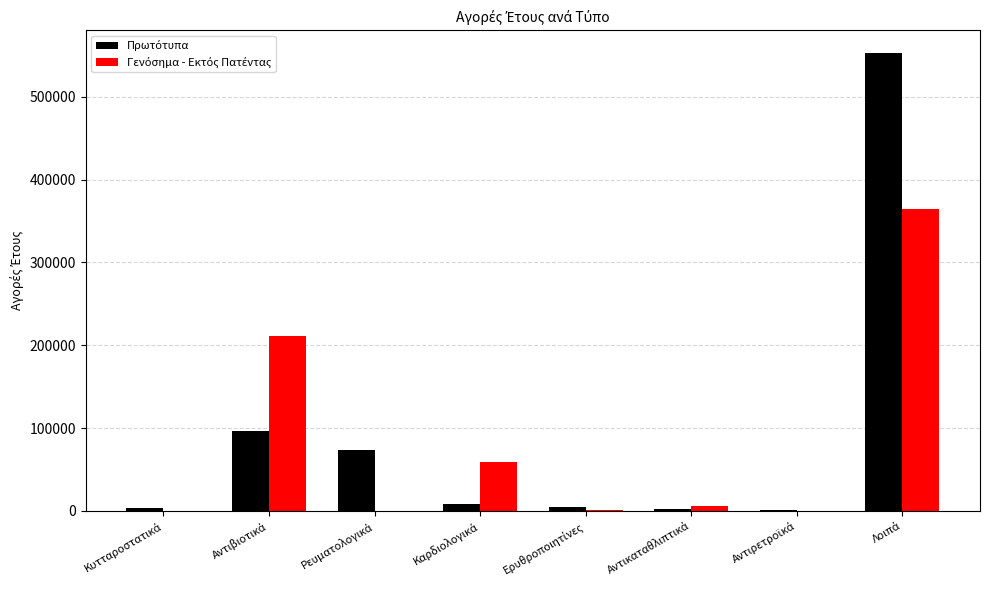

What is the greatest value displayed?

552541.5